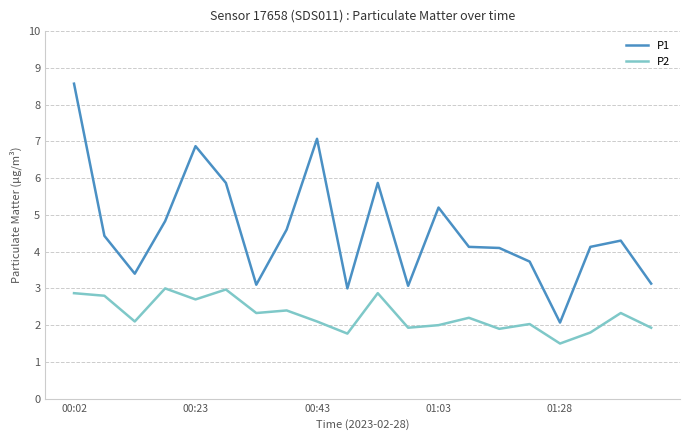

What is the smallest value displayed?

1.5